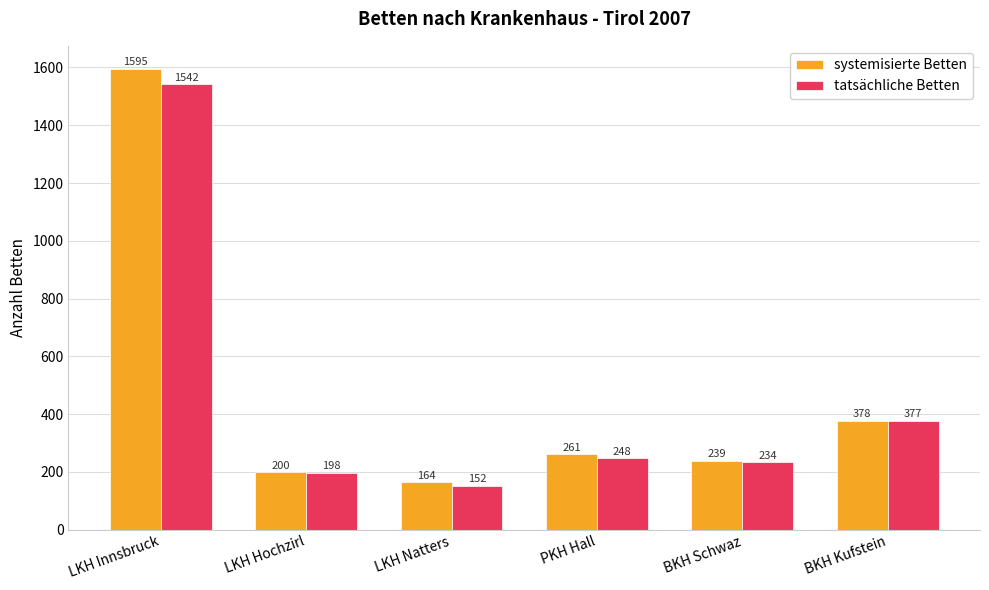

Reading right to left, transcribe all the data shown in this chart.

systemisierte Betten: BKH Kufstein=378	BKH Schwaz=239	PKH Hall=261	LKH Natters=164	LKH Hochzirl=200	LKH Innsbruck=1595
tatsächliche Betten: BKH Kufstein=377	BKH Schwaz=234	PKH Hall=248	LKH Natters=152	LKH Hochzirl=198	LKH Innsbruck=1542